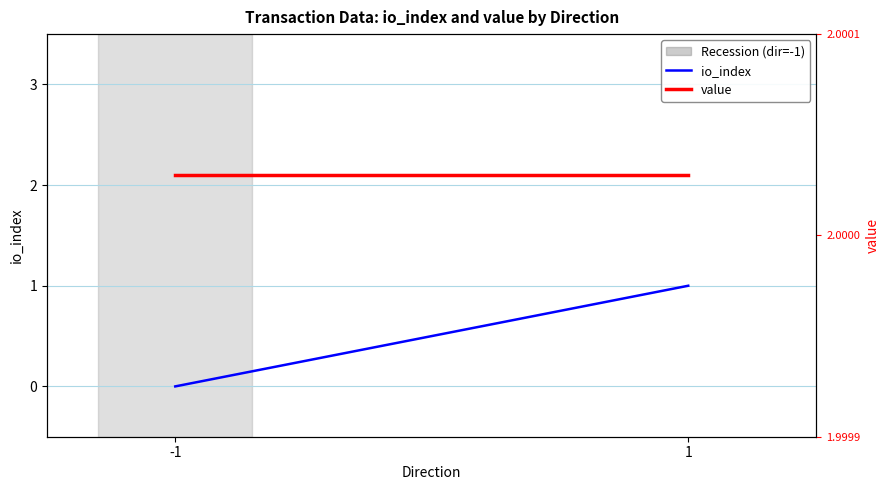

What is the spread (max minus min) of values at 1?

1.0